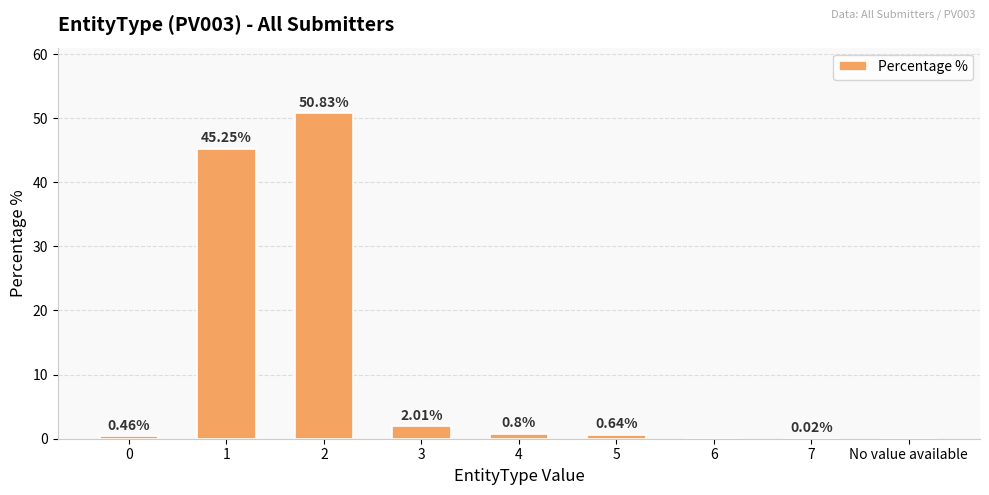

Does the chart contain stacked bars?

No